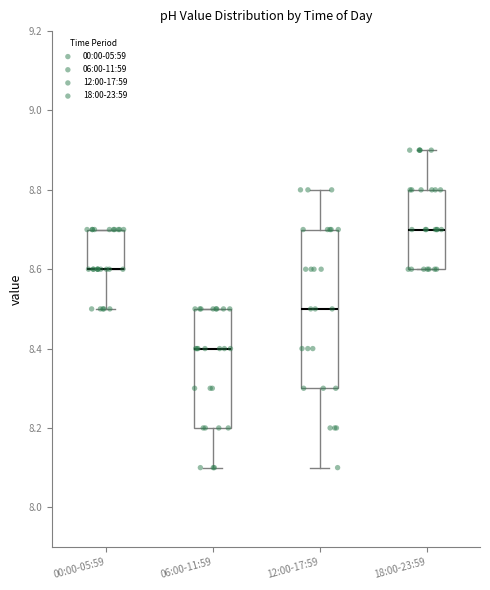

Which box is the tallest, from its lower edge to its upper edge?

12:00-17:59